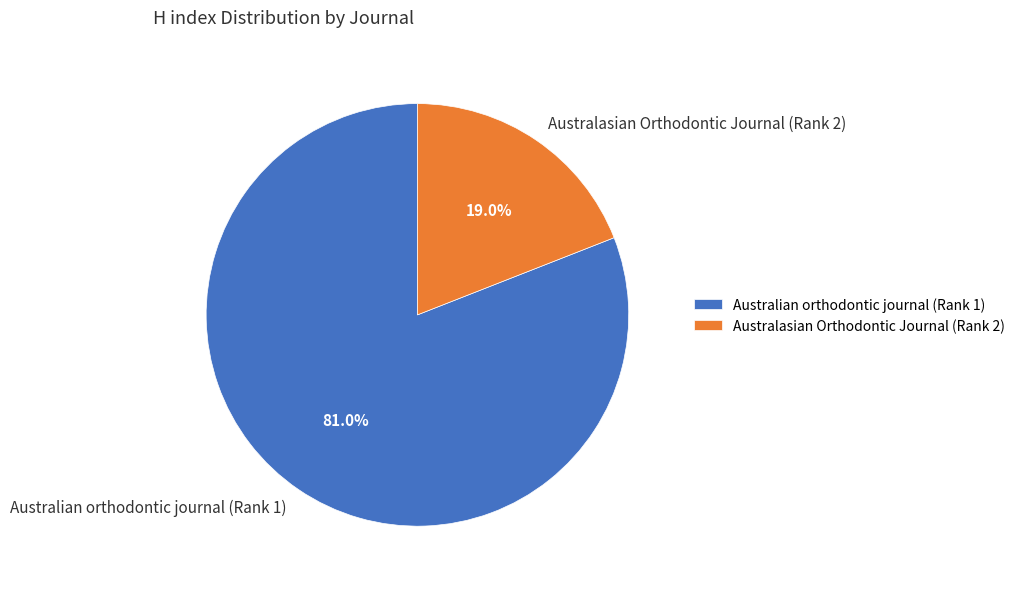

How many segments does this pie chart have?

2